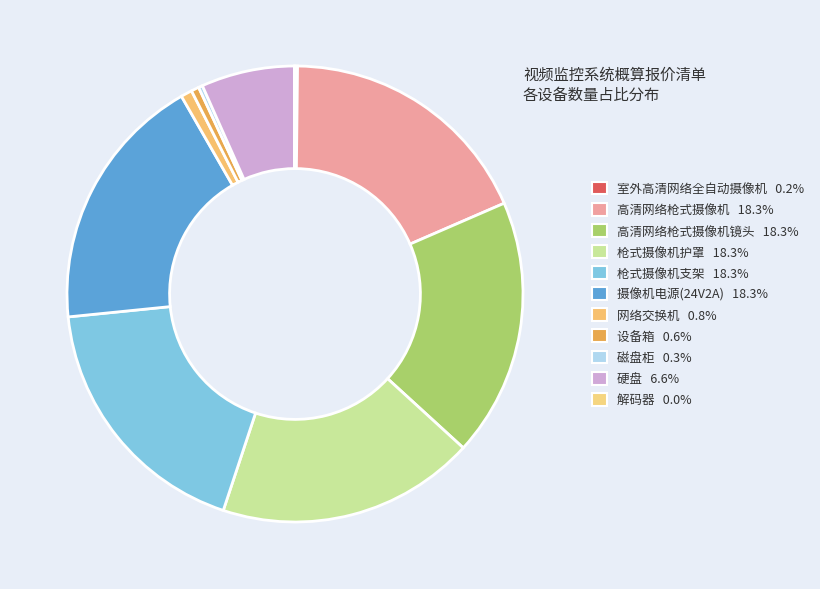

Which slice is the largest?

高清网络枪式摄像机